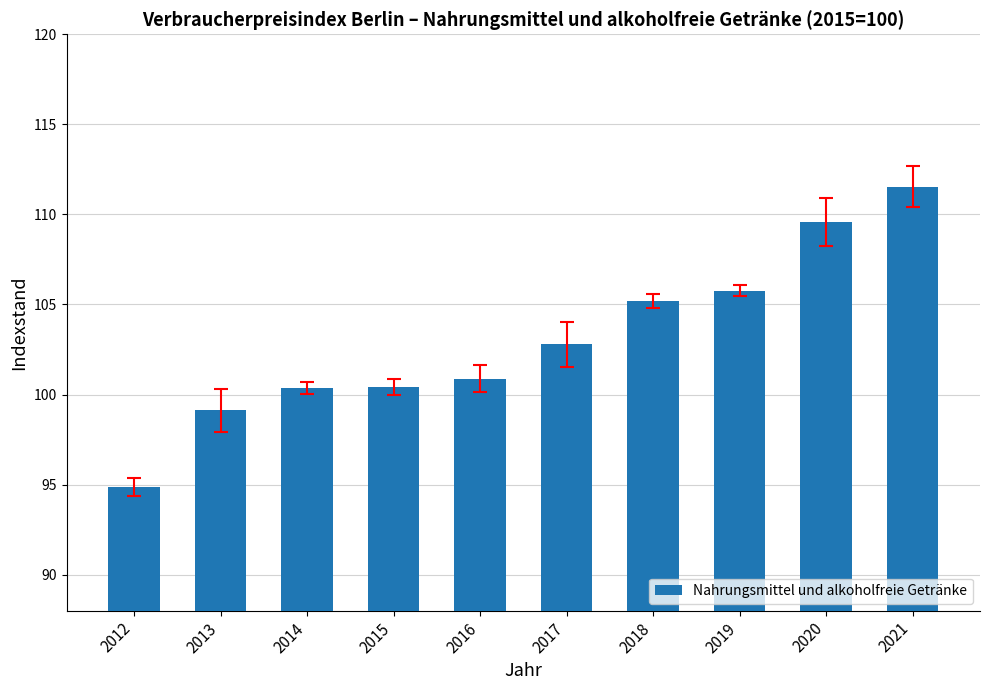

Does the chart contain stacked bars?

No